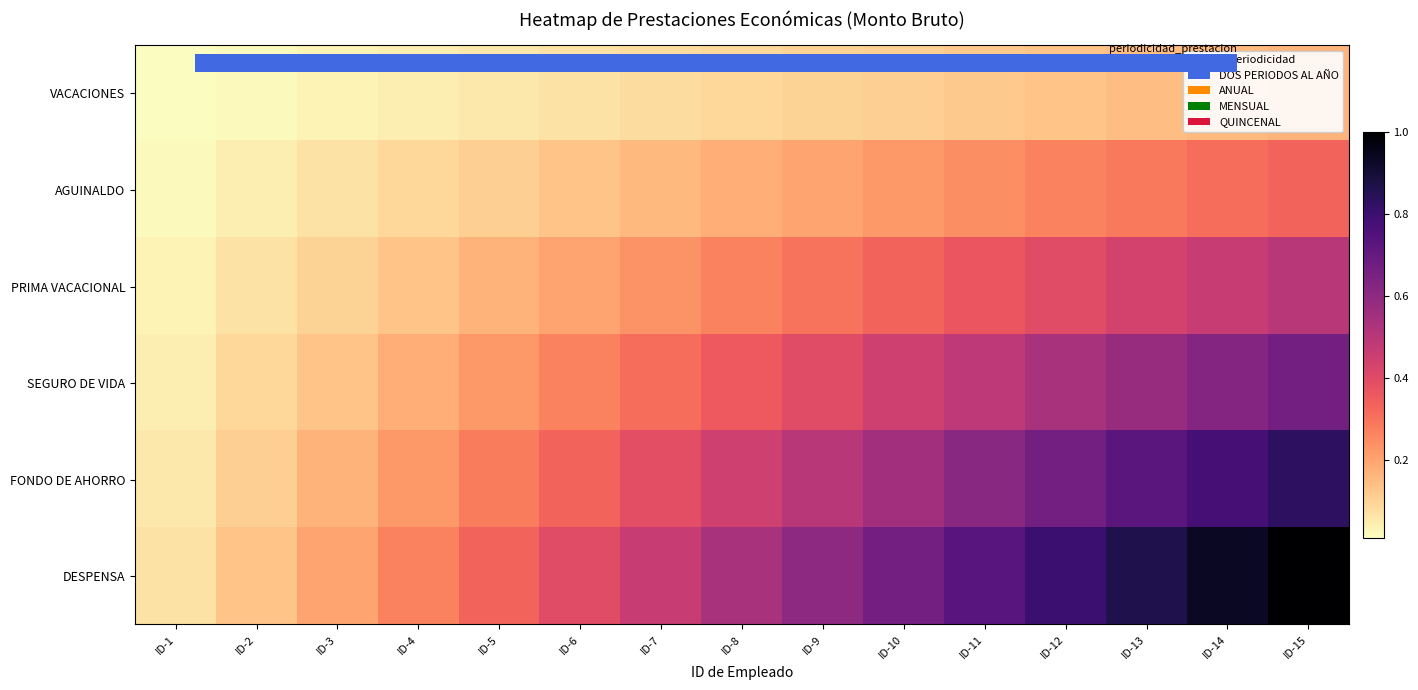

The value of row_1 at ID-11 is 0.2. True or false?

True